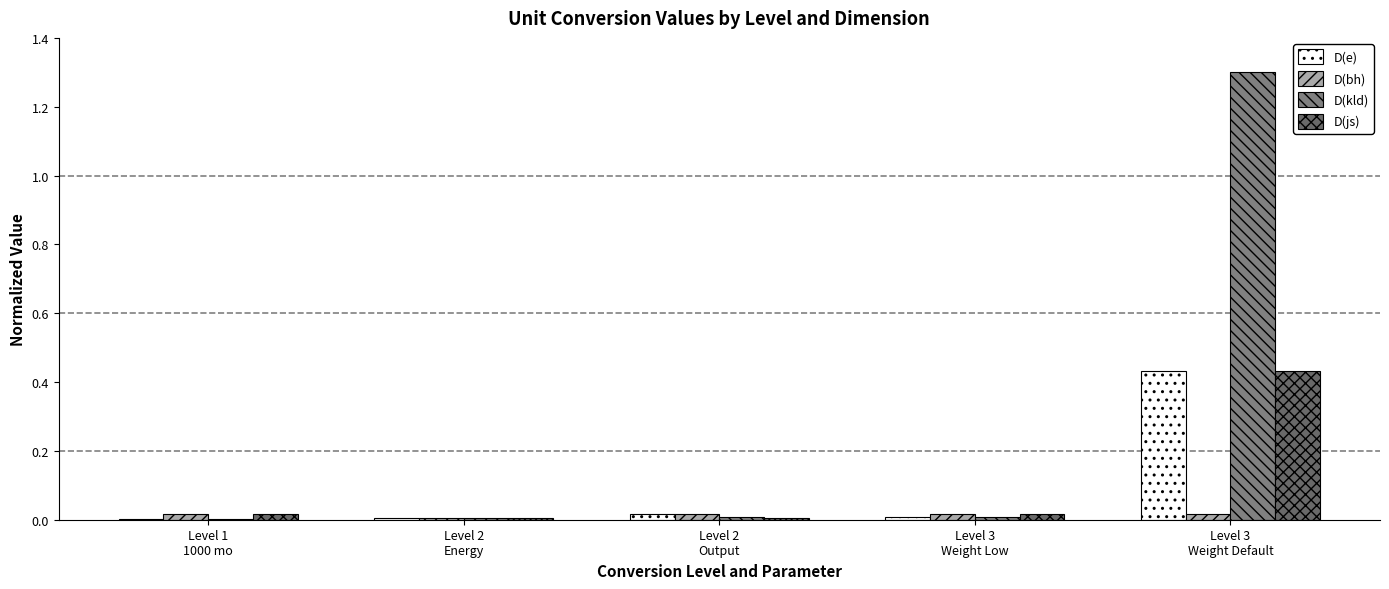

What position from the right is Level 2
Energy?

4